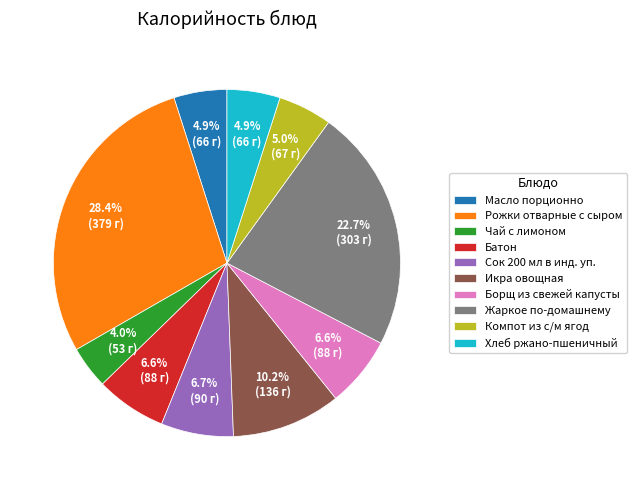

What is the smallest slice in the pie chart?

Чай с лимоном